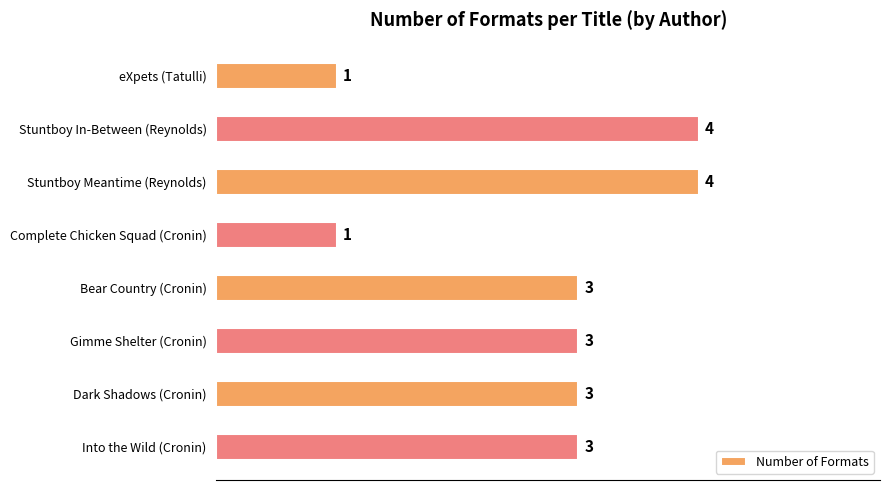

What is the maximum value shown in the chart?

4